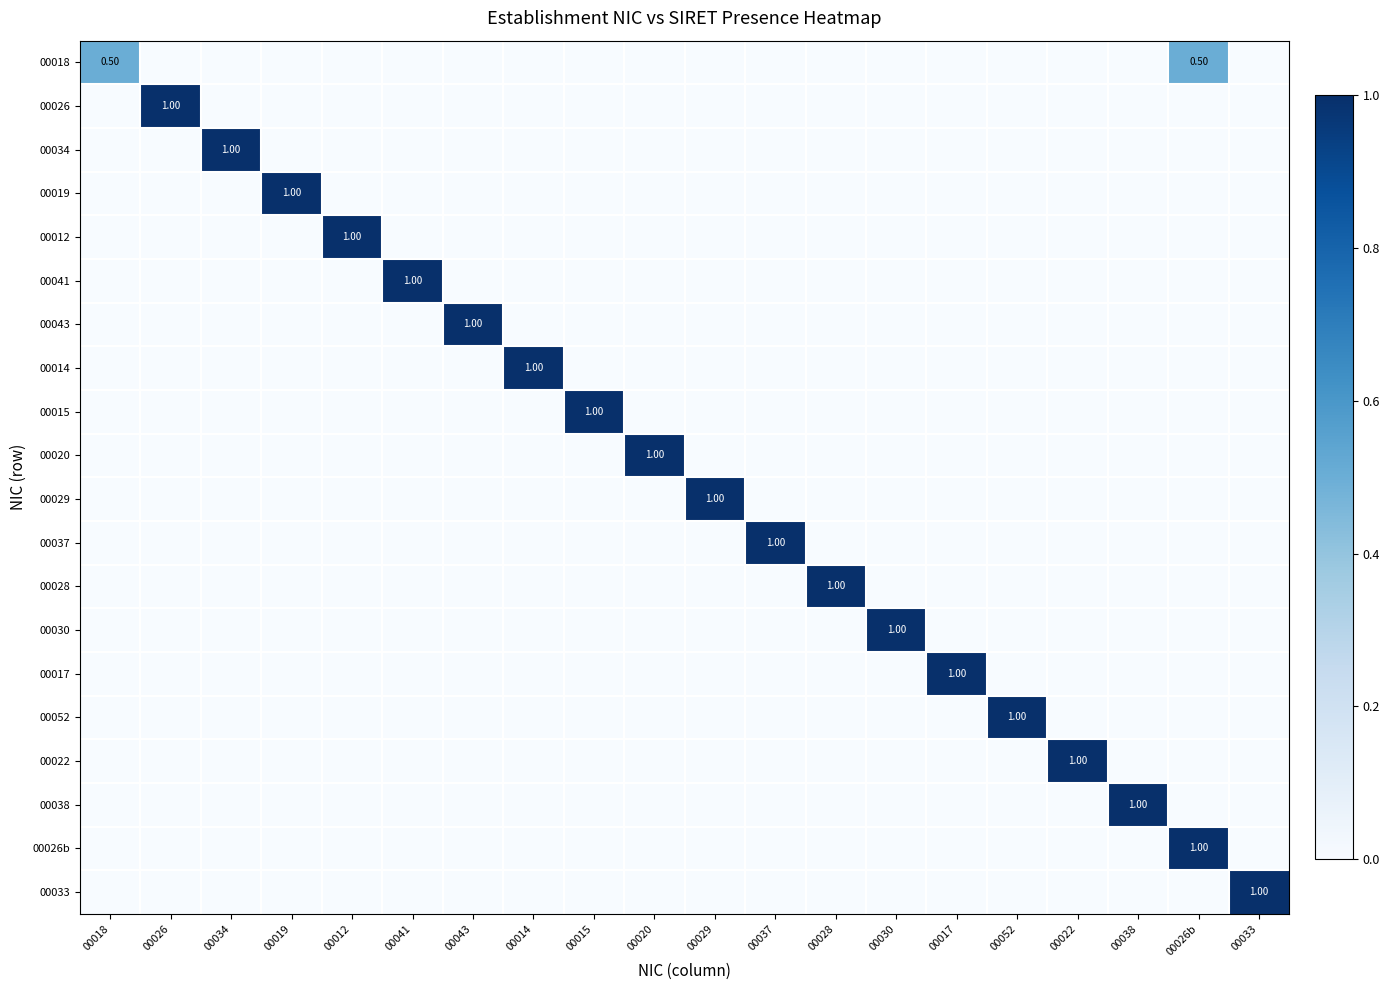

List the labels in order of 00028 value, smallest first.

00018, 00026, 00034, 00019, 00012, 00041, 00043, 00014, 00015, 00020, 00029, 00037, 00030, 00017, 00052, 00022, 00038, 00026b, 00033, 00028